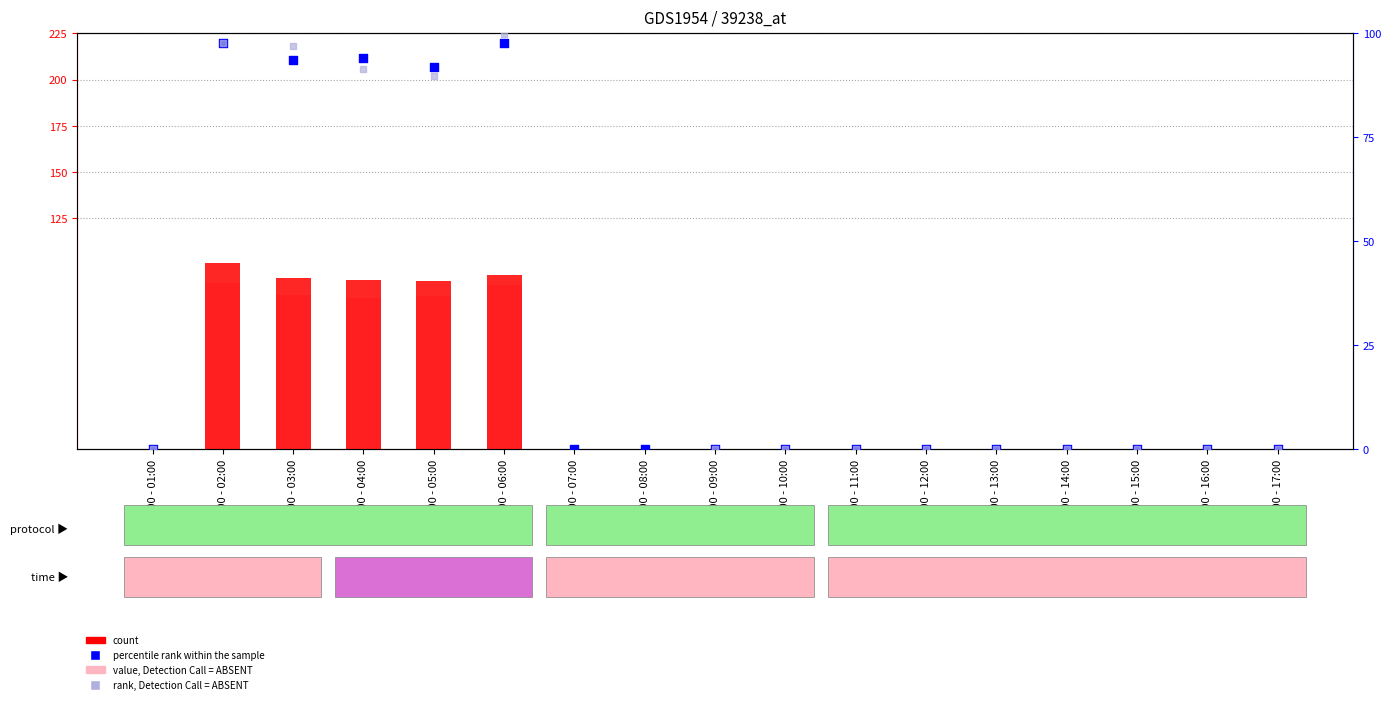

Which series has the largest total across all categories?

rank, Detection Call = ABSENT